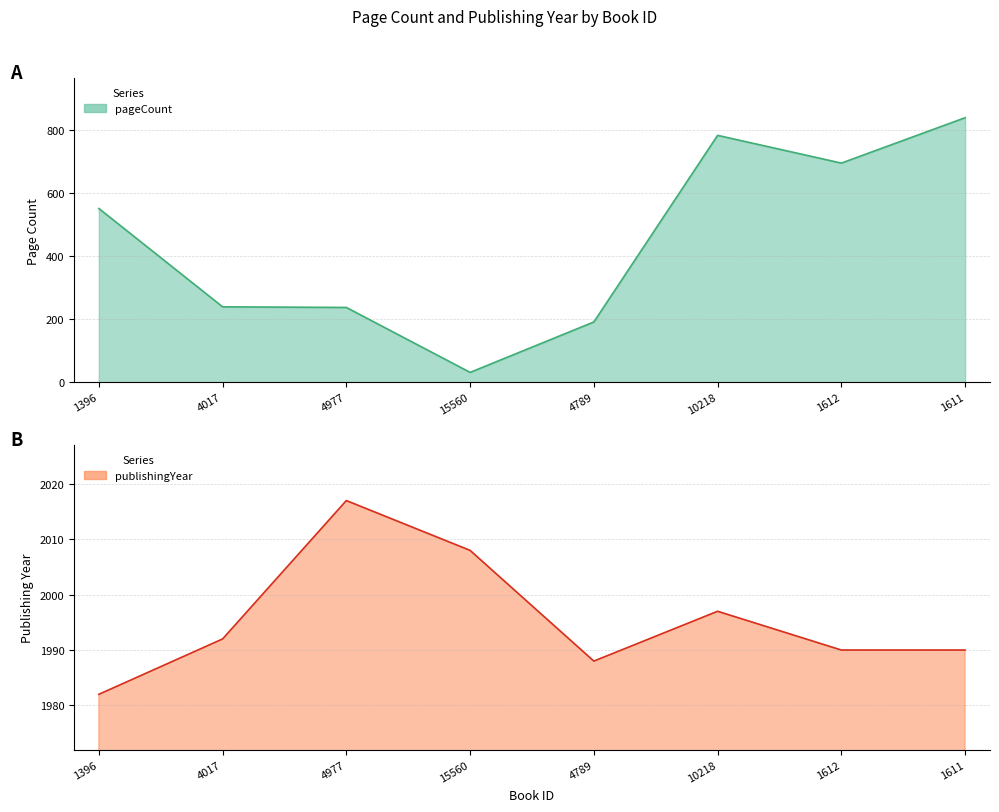

What is the minimum value shown in the chart?

32